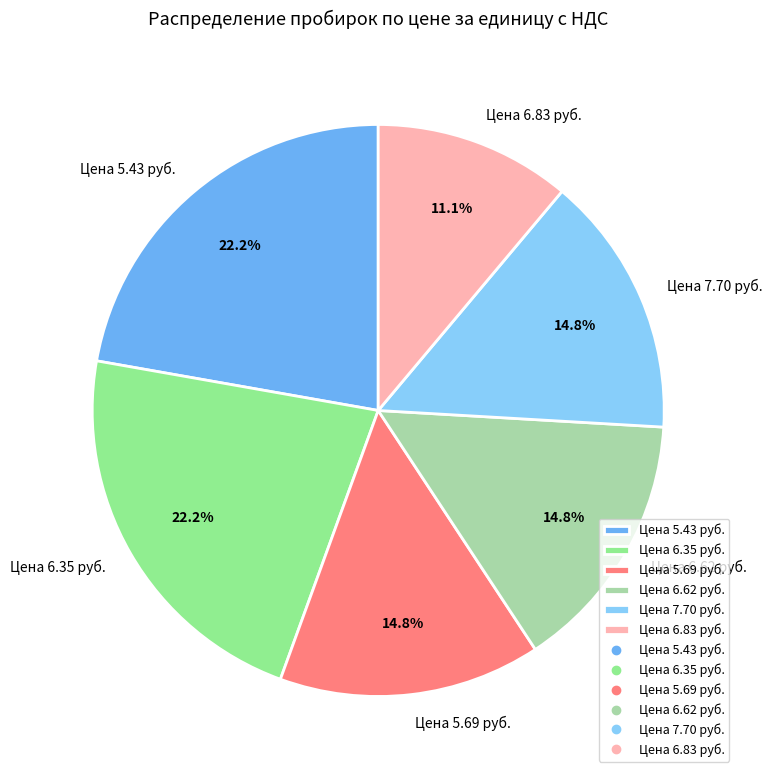

Does any single category account for the majority?

No